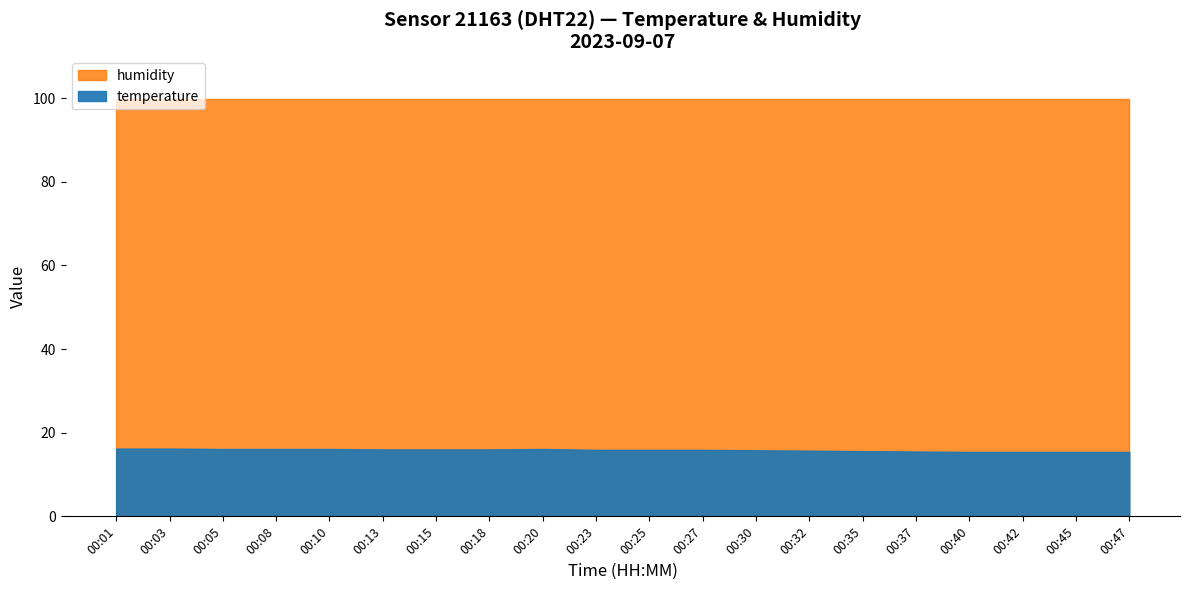

Reading left to right, transcribe all the data shown in this chart.

temperature: 00:01=16.2	00:03=16.2	00:05=16.1	00:08=16.1	00:10=16.1	00:13=16.0	00:15=16.0	00:18=16.0	00:20=16.1	00:23=15.9	00:25=15.9	00:27=15.9	00:30=15.8	00:32=15.7	00:35=15.6	00:37=15.5	00:40=15.4	00:42=15.4	00:45=15.4	00:47=15.4
humidity: 00:01=99.9	00:03=99.9	00:05=99.9	00:08=99.9	00:10=99.9	00:13=99.9	00:15=99.9	00:18=99.9	00:20=99.9	00:23=99.9	00:25=99.9	00:27=99.9	00:30=99.9	00:32=99.9	00:35=99.9	00:37=99.9	00:40=99.9	00:42=99.9	00:45=99.9	00:47=99.9